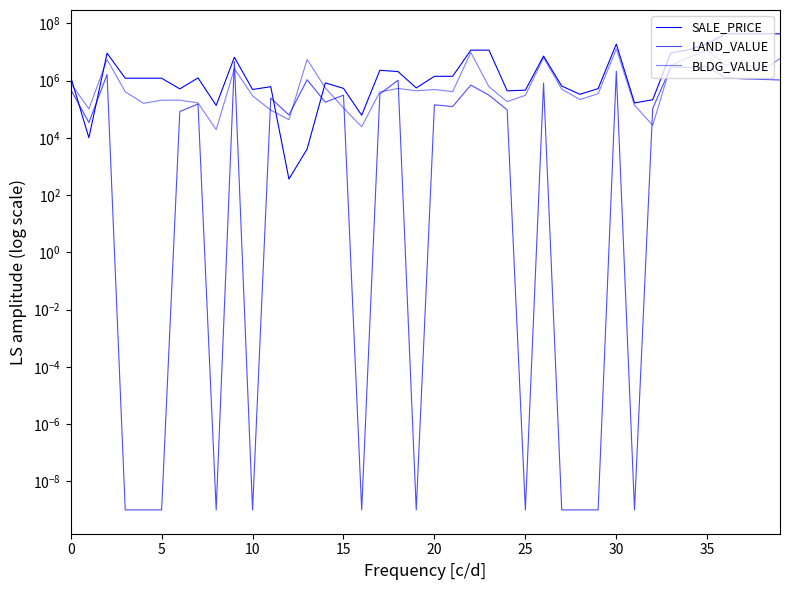

What is the sum of the SALE_PRICE values at 23 and 10?

11985000.0